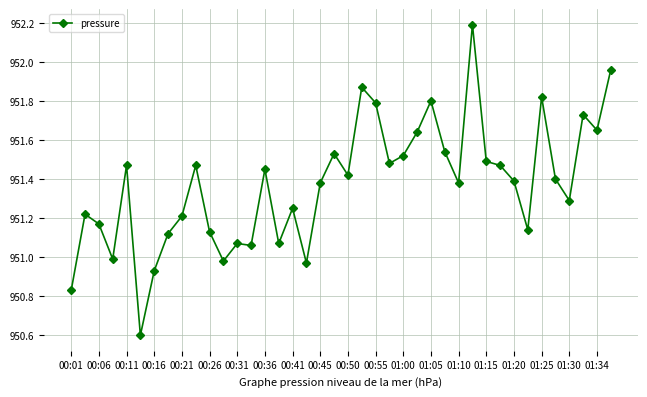

True or false: there are more than 1 points higher than both neighbors.

True